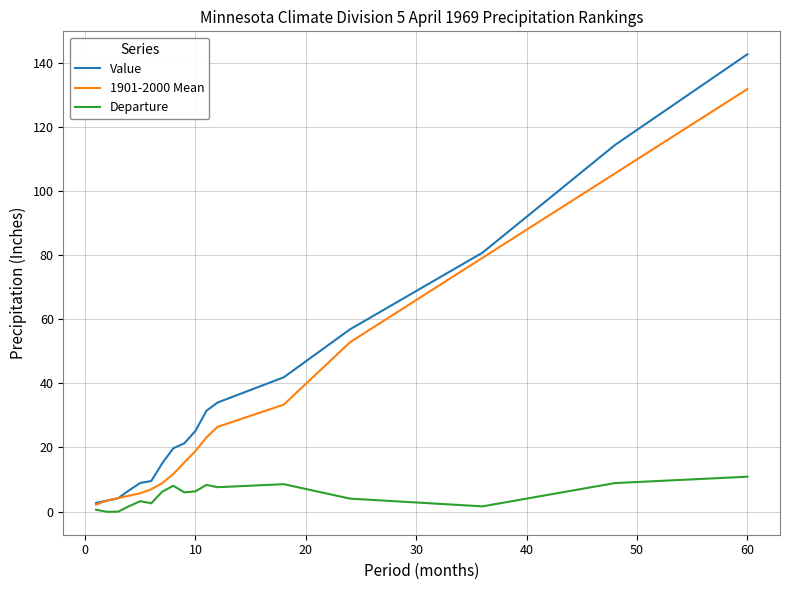

What are all the series names shown in the legend?

Value, 1901-2000 Mean, Departure